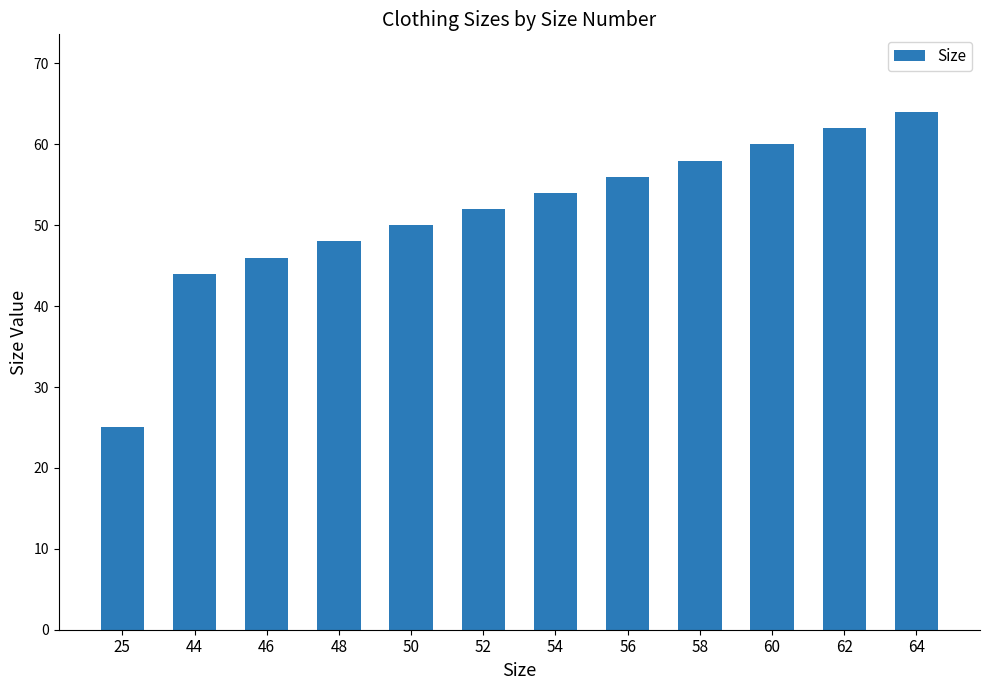

The value at 44 is 44. True or false?

True